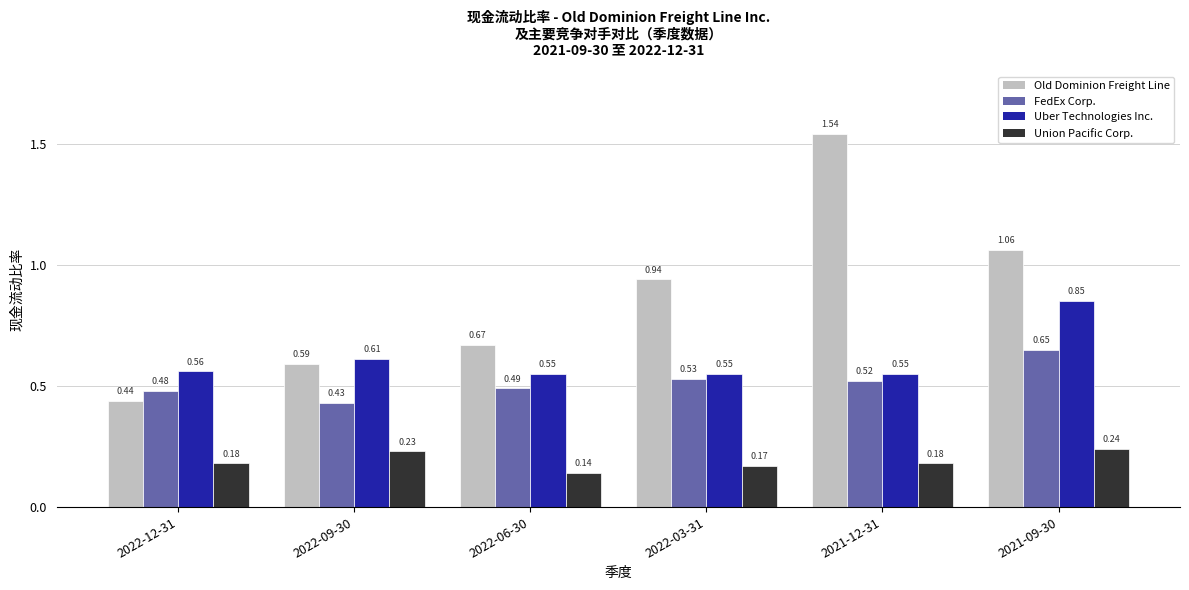

Which series changed the most between 2022-03-31 and 2021-09-30?

Uber Technologies Inc.